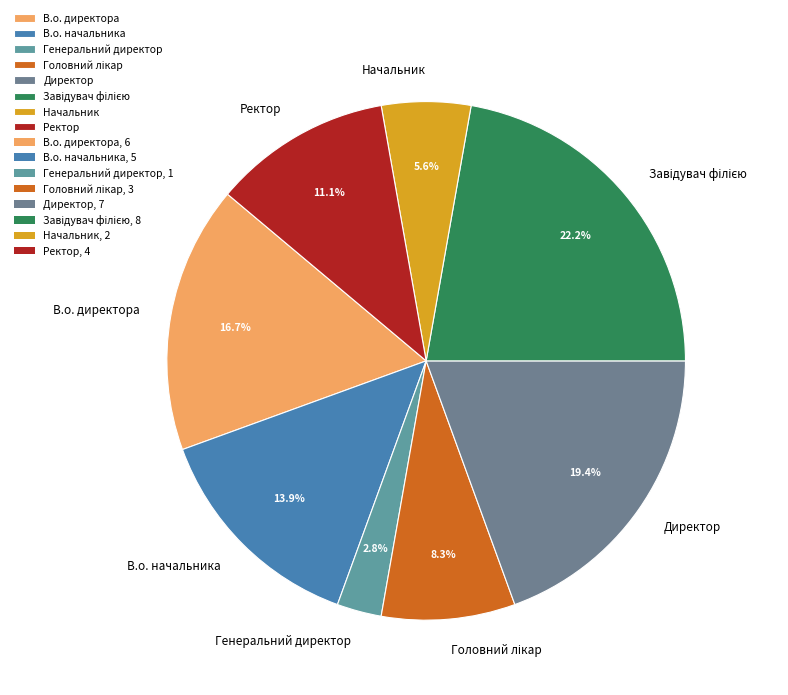

To the nearest percent, what is the combined percentage of Начальник and В.о. директора?

22%